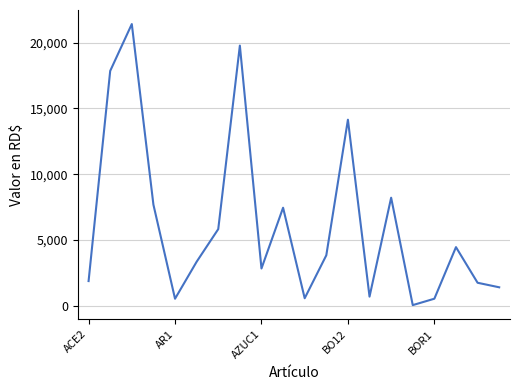

What is the maximum value shown in the chart?

21402.2